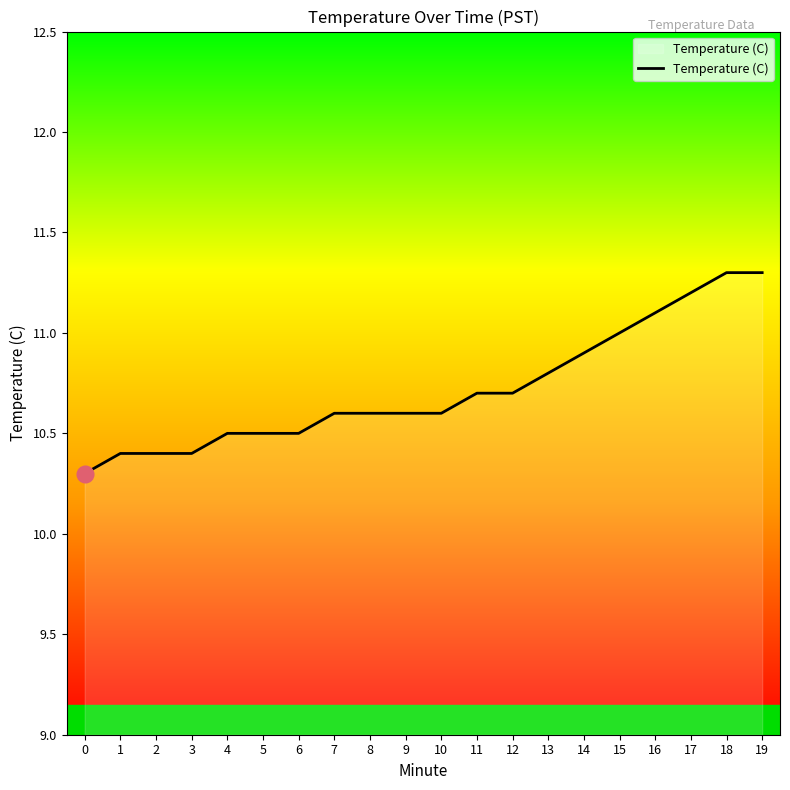

What is the greatest value displayed?

11.3